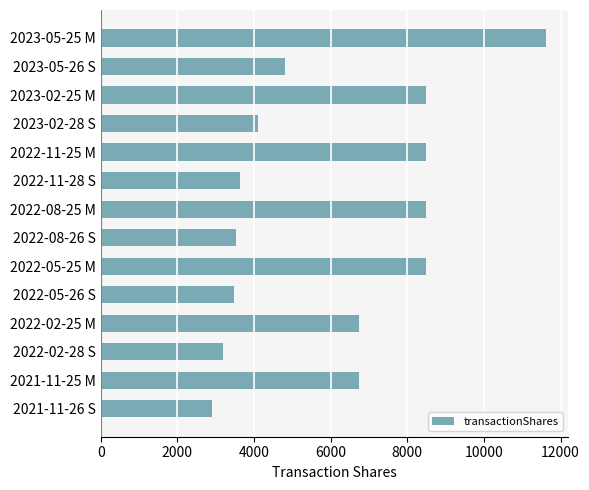

How many values are below 6744?

7